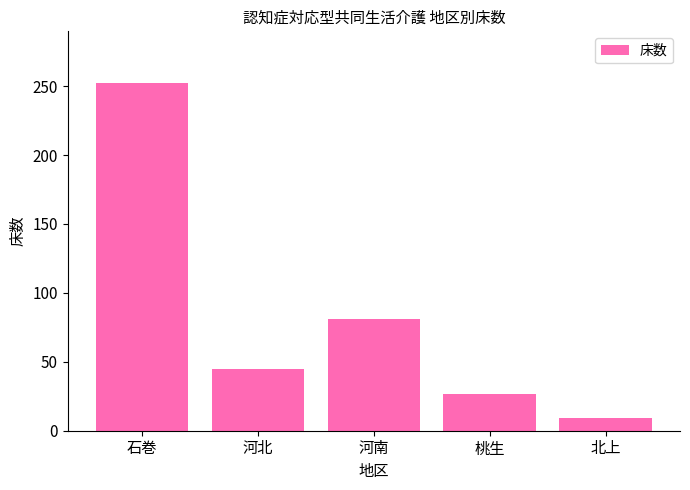

What is the label of the 4th bar from the right?

河北